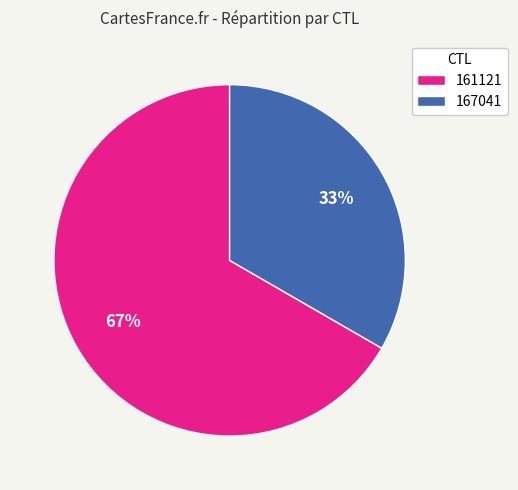

To the nearest percent, what percentage of the pie is 167041?

33%